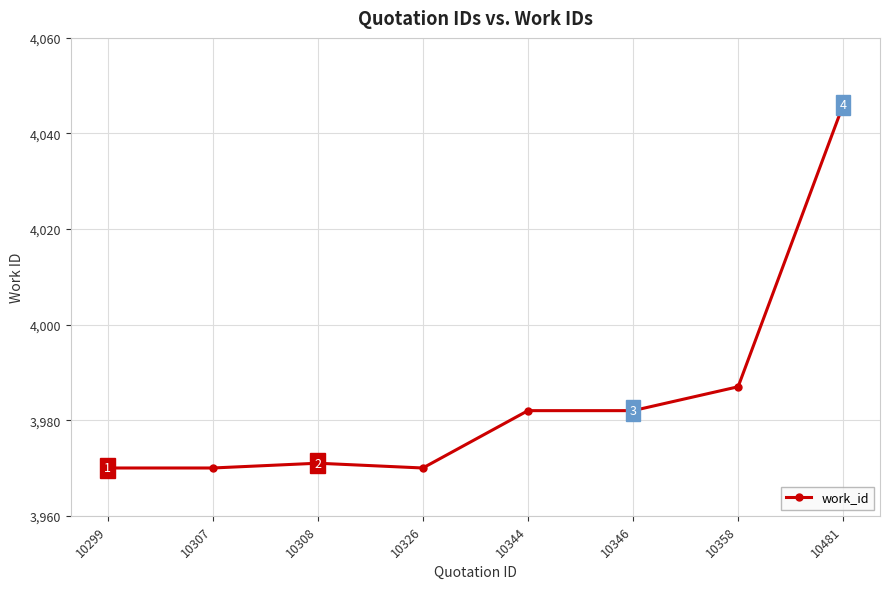

What is the maximum value shown in the chart?

4046